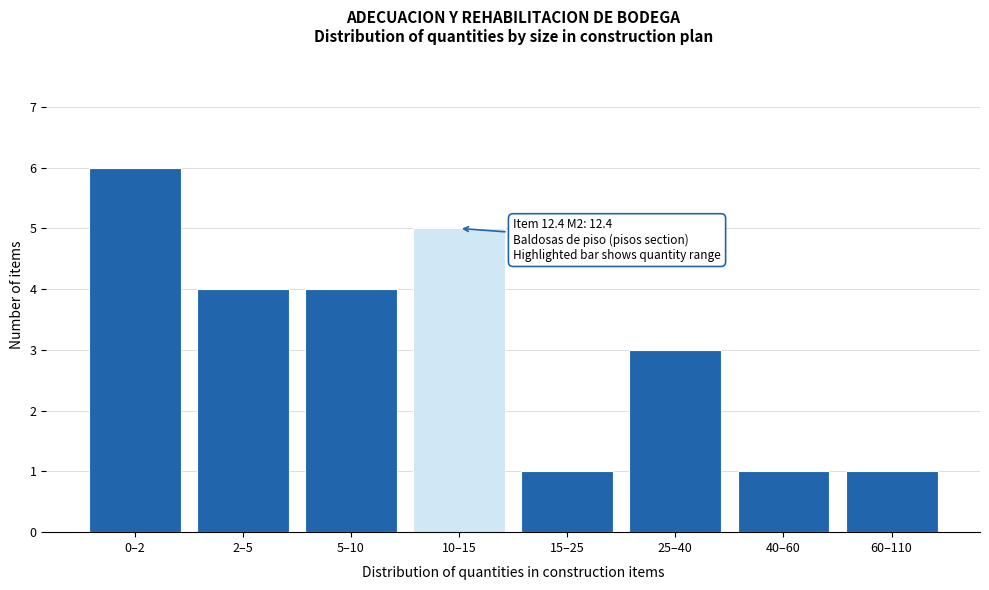

Reading left to right, list all the values displayed in this chart.

0–2=6	2–5=4	5–10=4	10–15=5	15–25=1	25–40=3	40–60=1	60–110=1